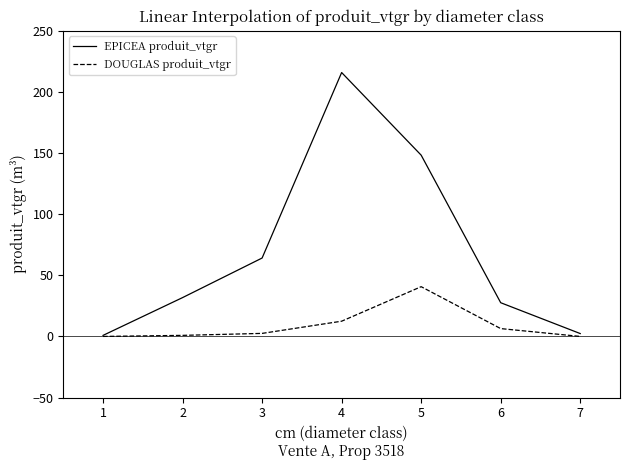

What value does the EPICEA produit_vtgr series have at 1?

0.9